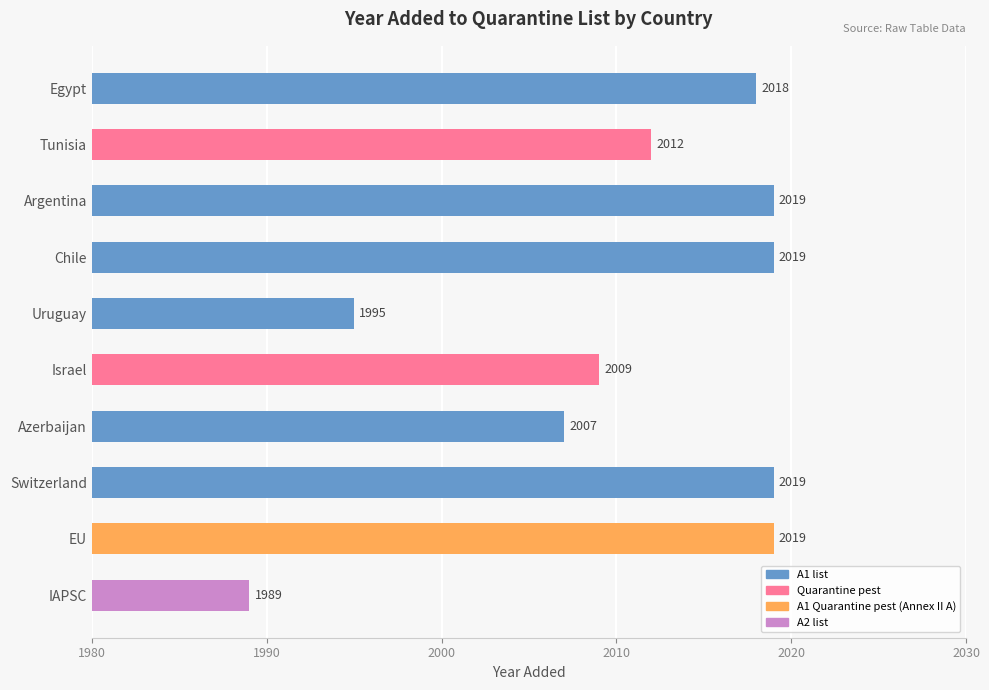

The value at Argentina is 705. True or false?

False